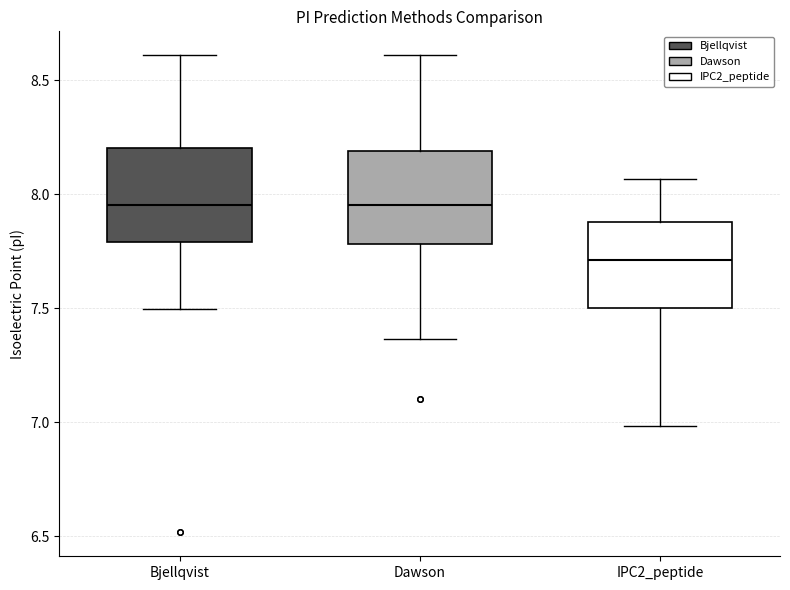

Which box's median line is the lowest?

IPC2_peptide